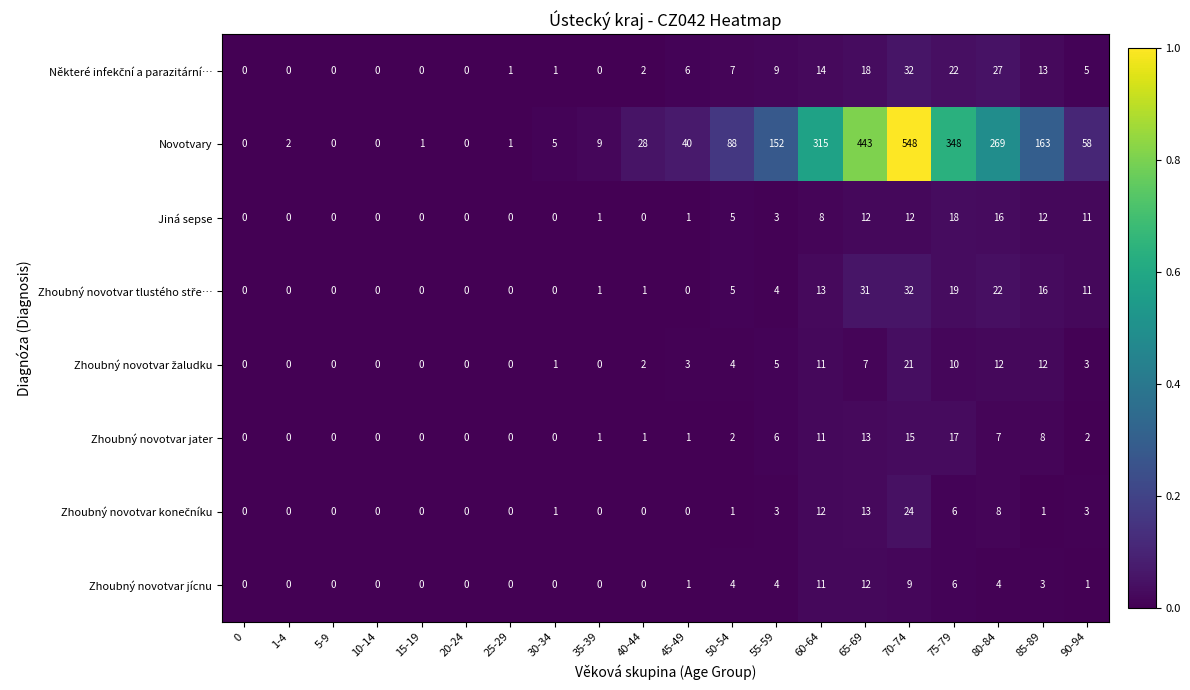

Which category has the highest value across all series?

70-74